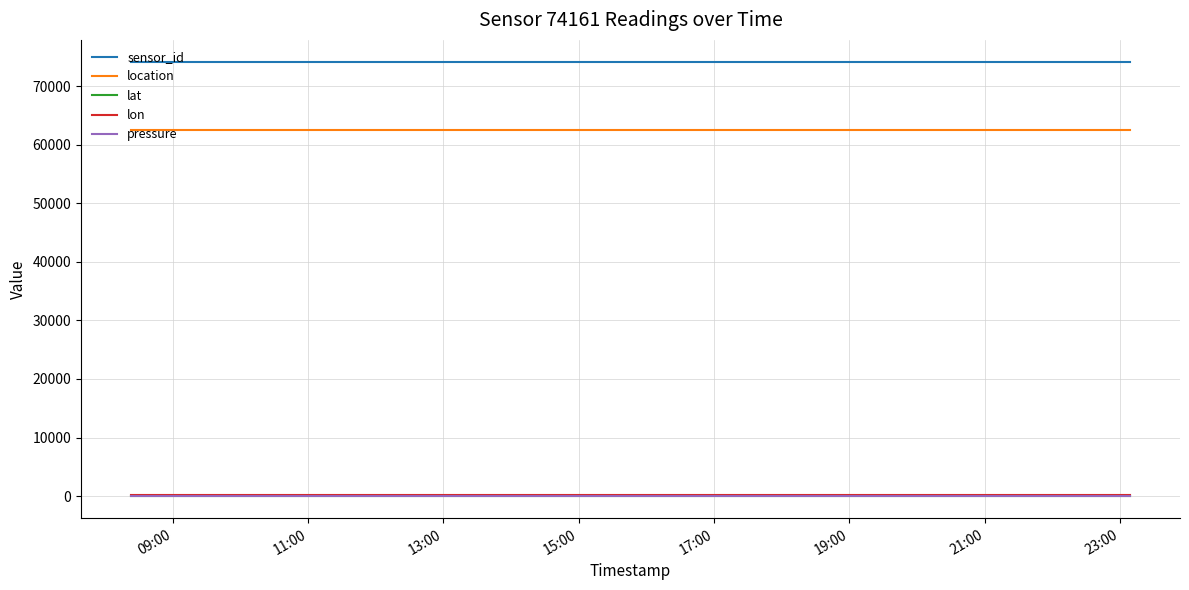

At how many categories does at least one series exceed 19224?

8